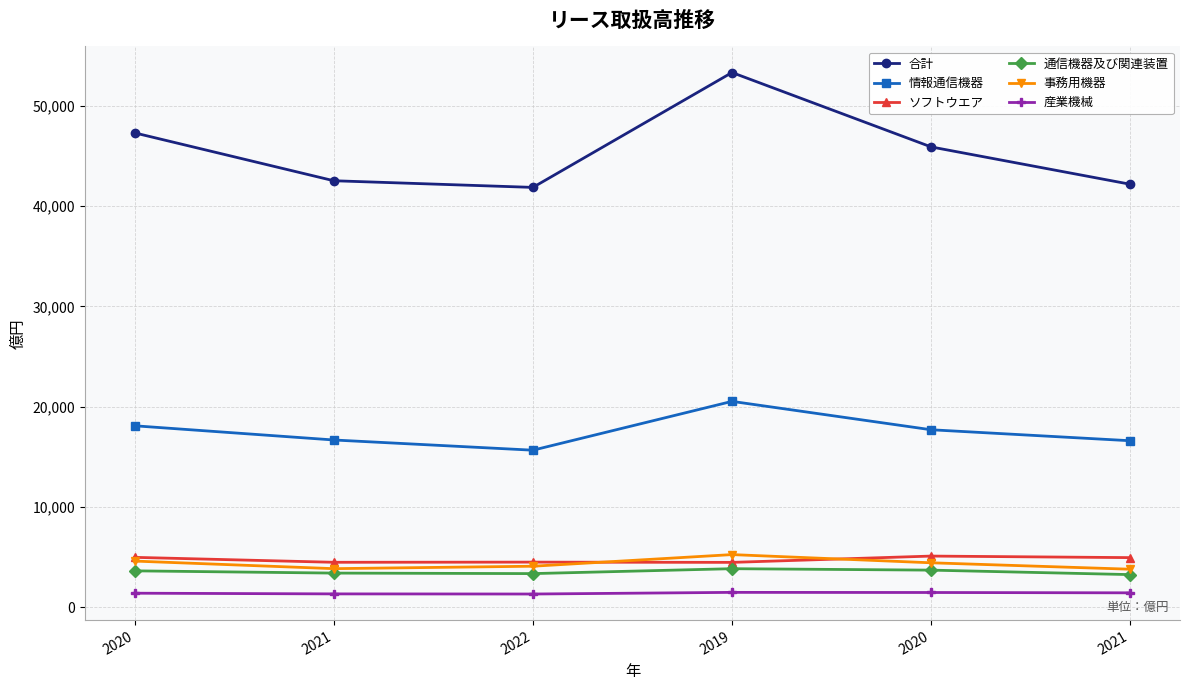

List the labels in order of 情報通信機器 value, smallest first.

2022, 2021, 2021, 2020, 2020, 2019